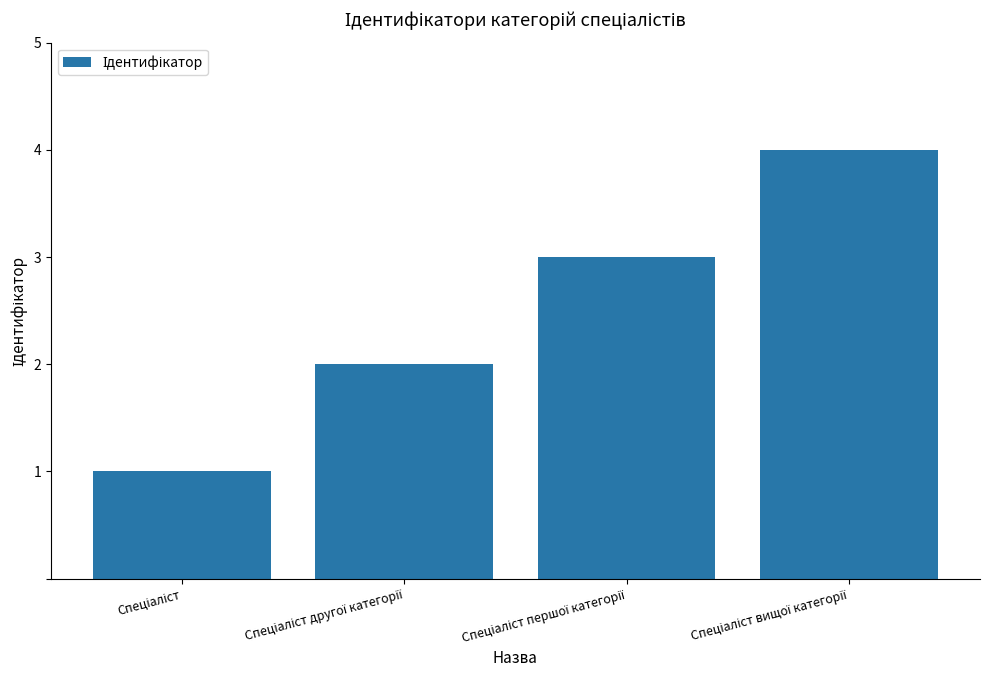

What is the sum of all values?

10